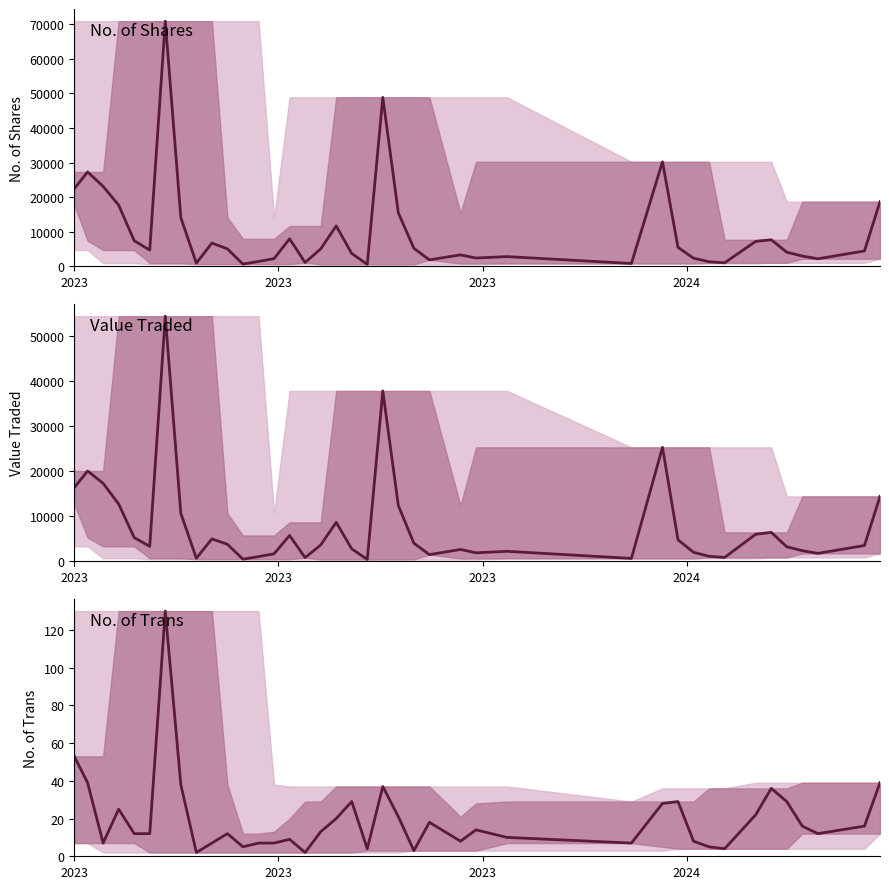

True or false: Value Traded has more than 1 points higher than both neighbors.

True